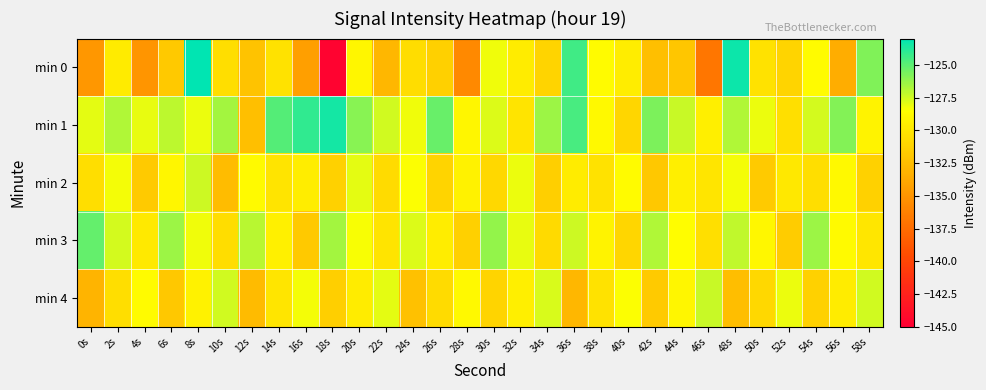

Which series has the largest range (max minus min)?

min 0